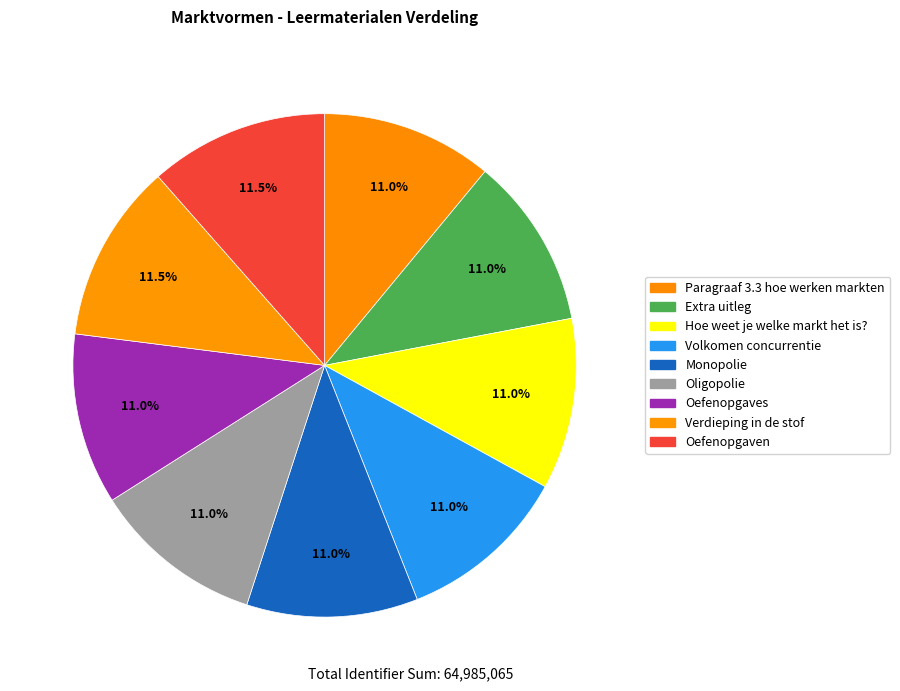

Is it true that Oligopolie is 11% of the pie?

True